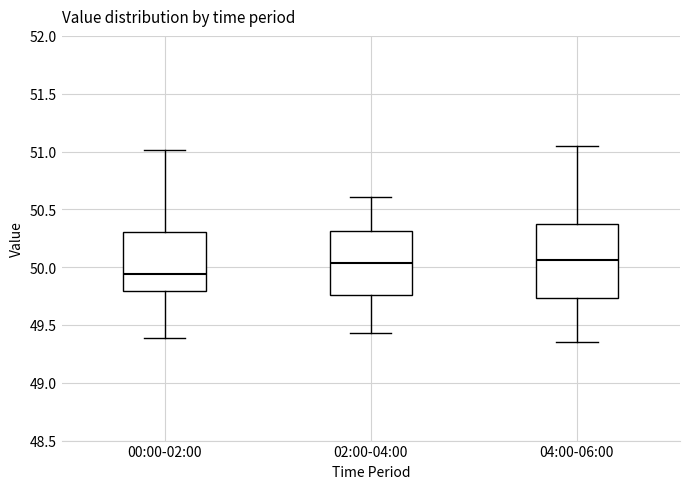

Where is the lower edge of the box for 02:00-04:00 on the y-axis? The values are not printed on the chart, so give them approximately, as read against the axis.

49.75